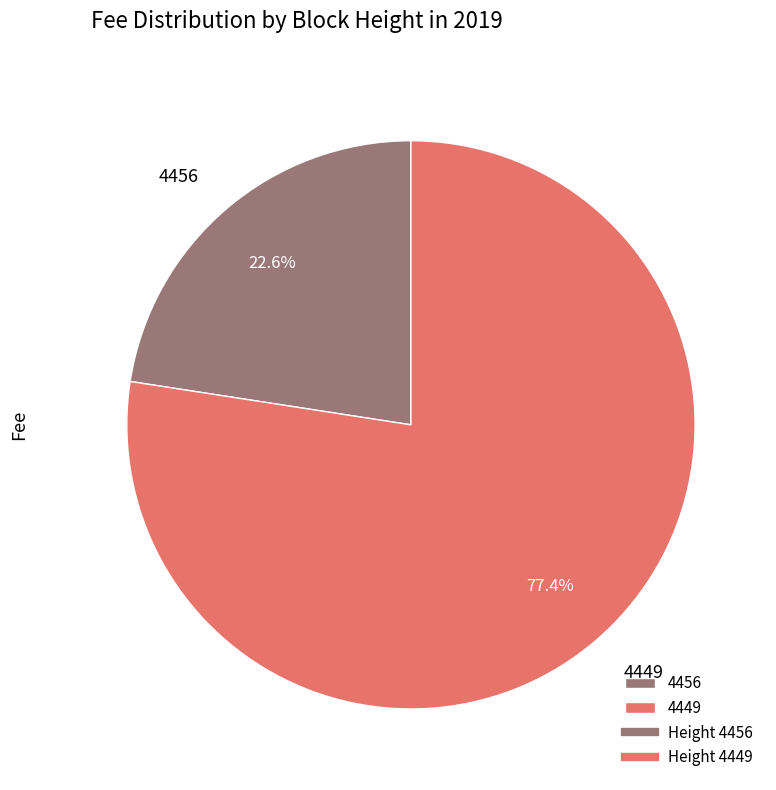

Is it true that 4456 is 36% of the pie?

False